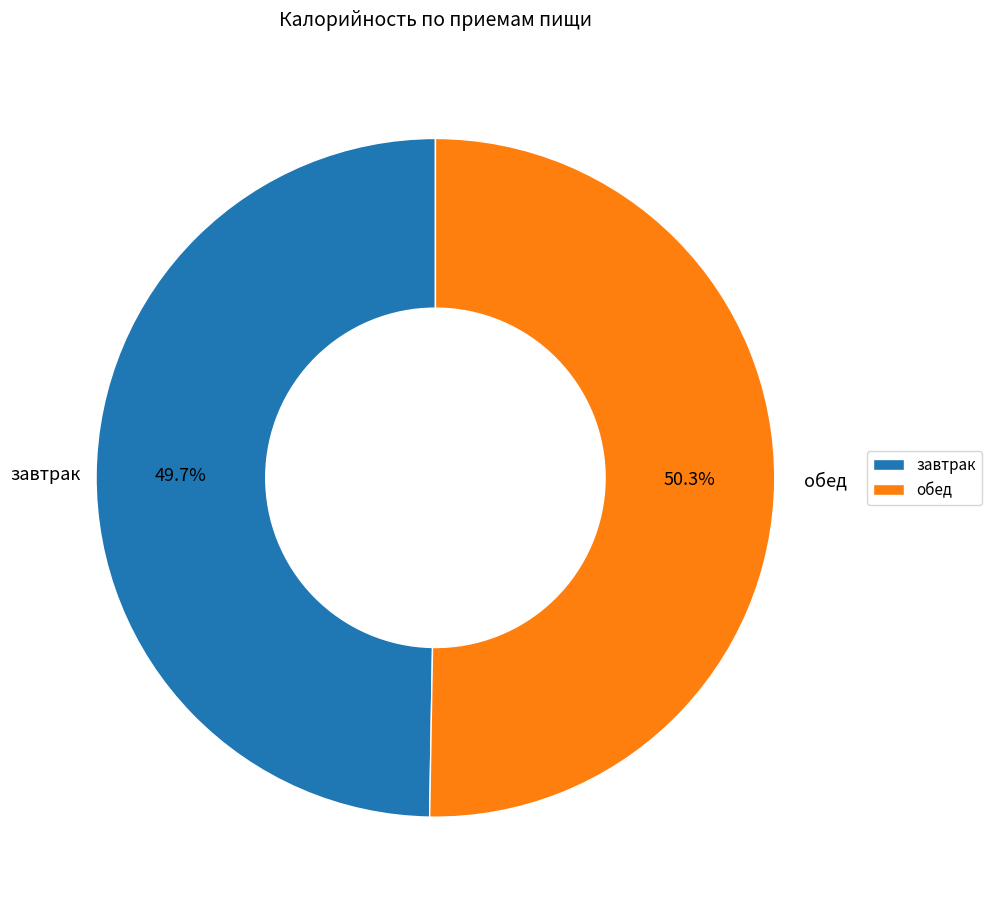

What is the majority slice?

обед